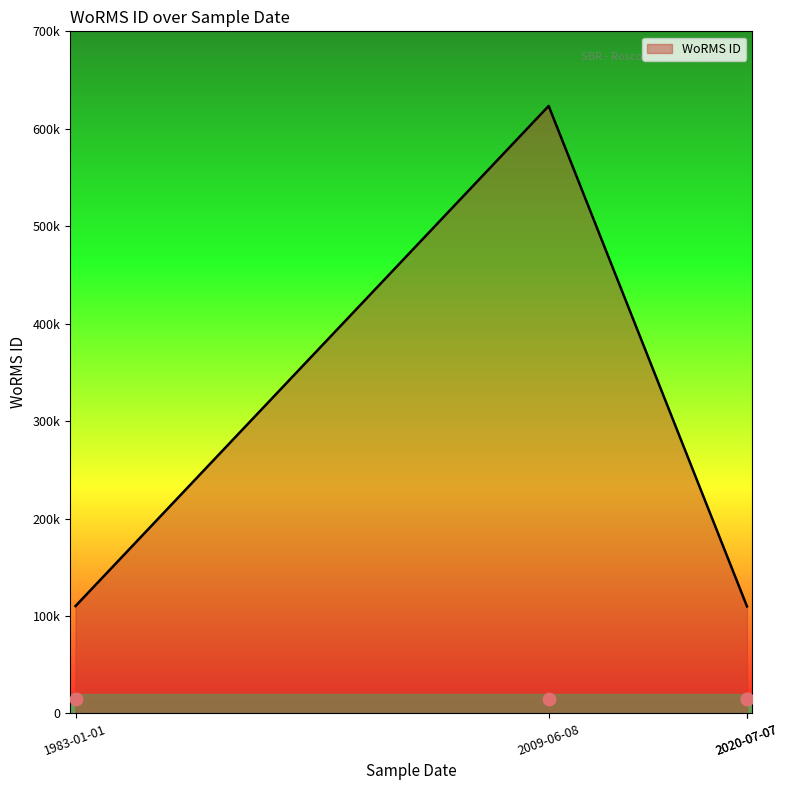

What is the change in value from 06-08-2009 to 01-01-1983?

-513252